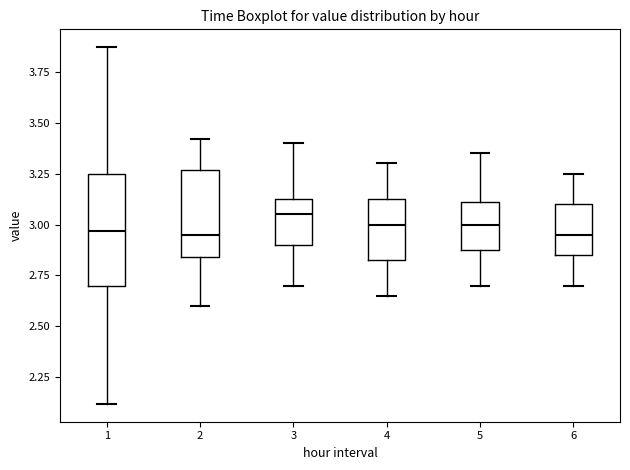

Reading left to right, read every box against the y-axis: the position of its median line, the range the box covers, and the ends of its whiskers. The values are not printed on the chart, so give them approximately, as read against the axis.

1: median 2.95, box 2.70 to 3.25, whiskers 2.10 to 3.85
2: median 2.95, box 2.85 to 3.25, whiskers 2.60 to 3.40
3: median 3.05, box 2.90 to 3.15, whiskers 2.70 to 3.40
4: median 3.00, box 2.85 to 3.15, whiskers 2.65 to 3.30
5: median 3.00, box 2.90 to 3.10, whiskers 2.70 to 3.35
6: median 2.95, box 2.85 to 3.10, whiskers 2.70 to 3.25